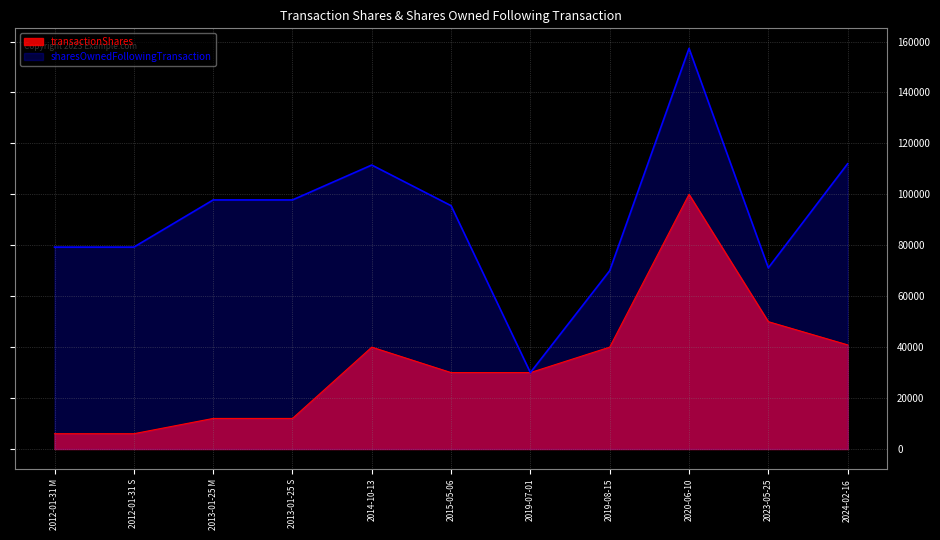

Reading left to right, list all the values displayed in this chart.

transactionShares: 2012-01-31 M=6000	2012-01-31 S=6000	2013-01-25 M=12000	2013-01-25 S=12000	2014-10-13=40000	2015-05-06=30000	2019-07-01=30000	2019-08-15=40000	2020-06-10=100000	2023-05-25=50000	2024-02-16=40893
sharesOwnedFollowingTransaction: 2012-01-31 M=79271	2012-01-31 S=79271	2013-01-25 M=97797	2013-01-25 S=97797	2014-10-13=111502	2015-05-06=95543	2019-07-01=30000	2019-08-15=70000	2020-06-10=157313	2023-05-25=71130	2024-02-16=112012